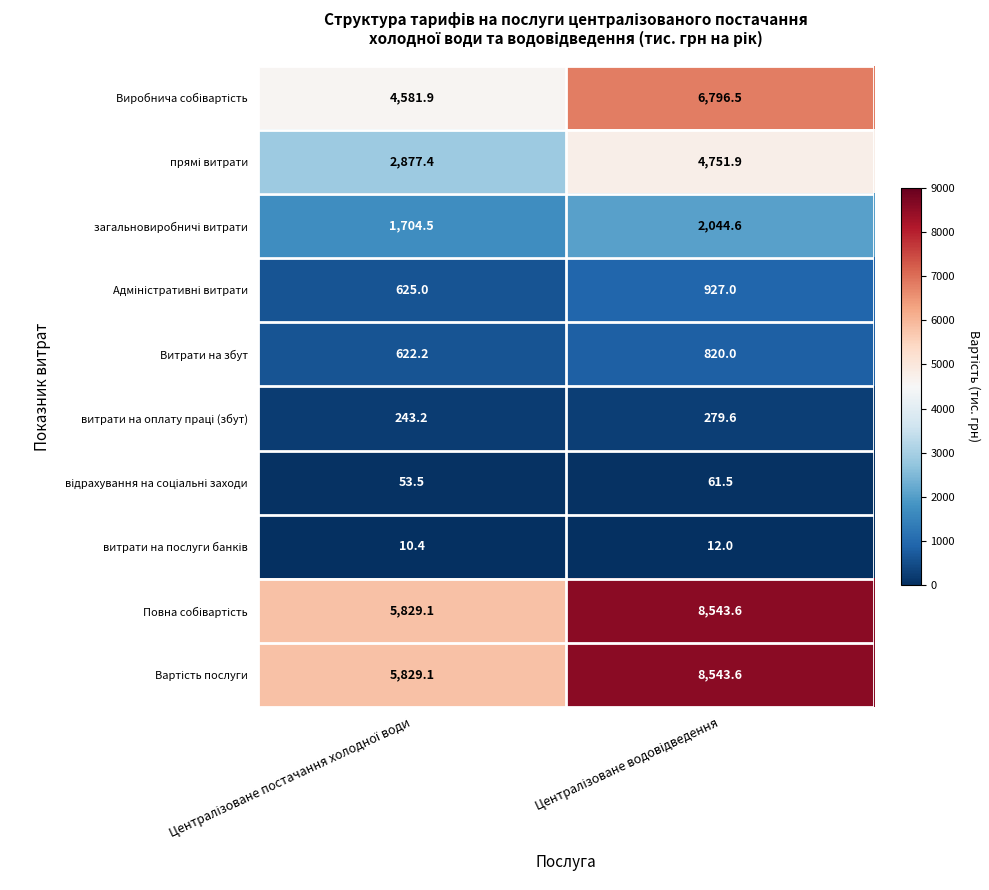

What is the difference between the maximum and minimum values in the Витрати на збут series?

197.8